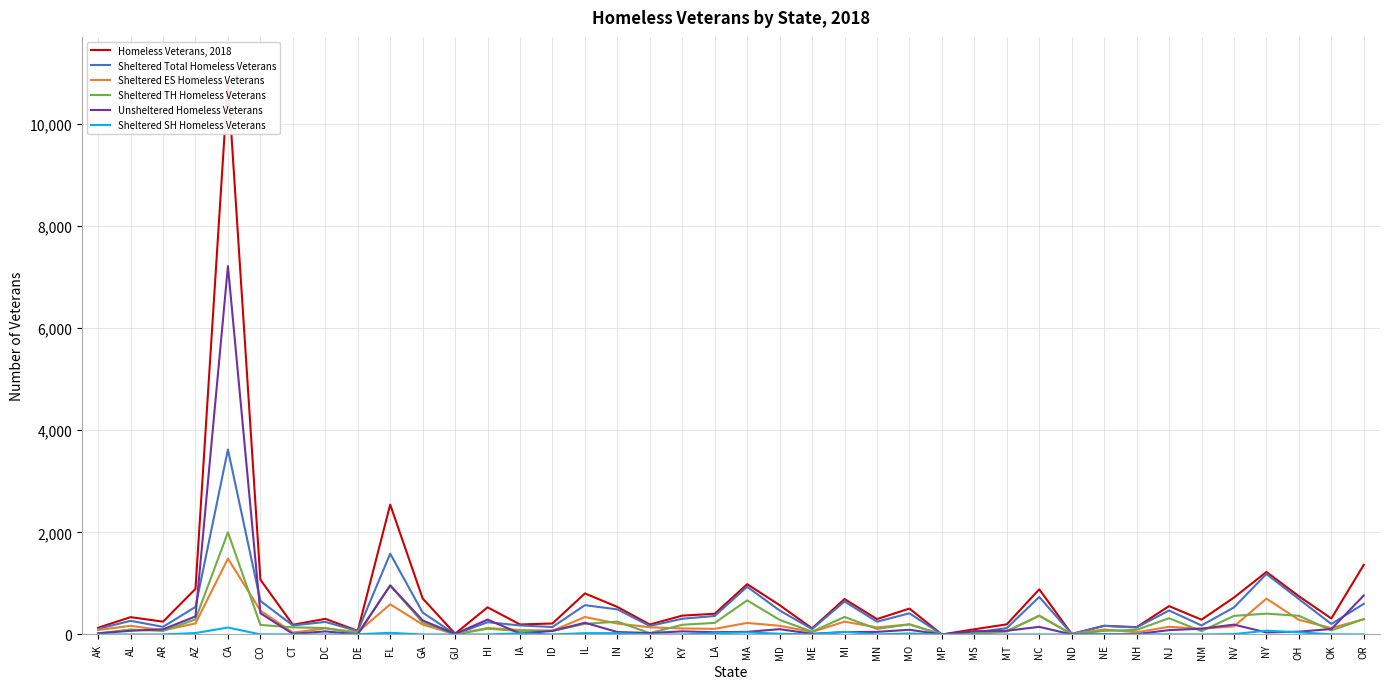

The Homeless Veterans, 2018 series shows 119 at ME. True or false?

True